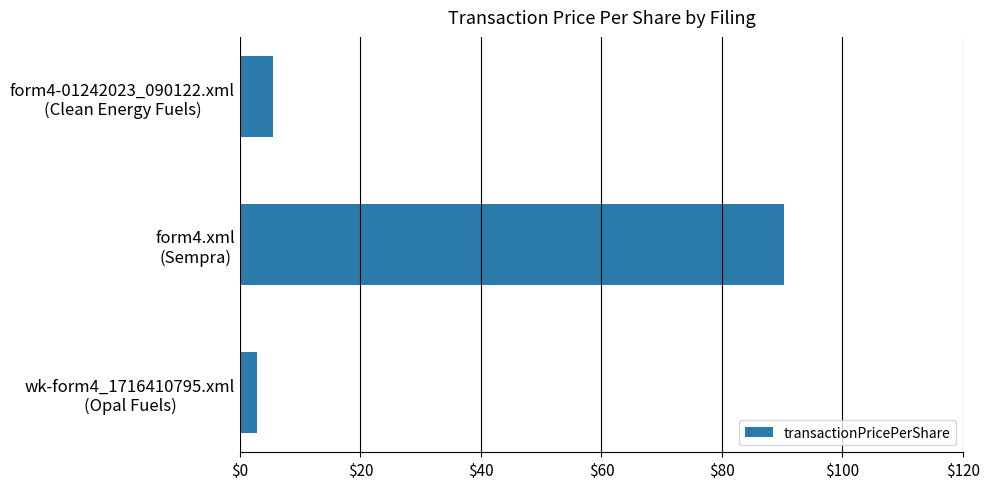

What is the sum of all values?

98.7